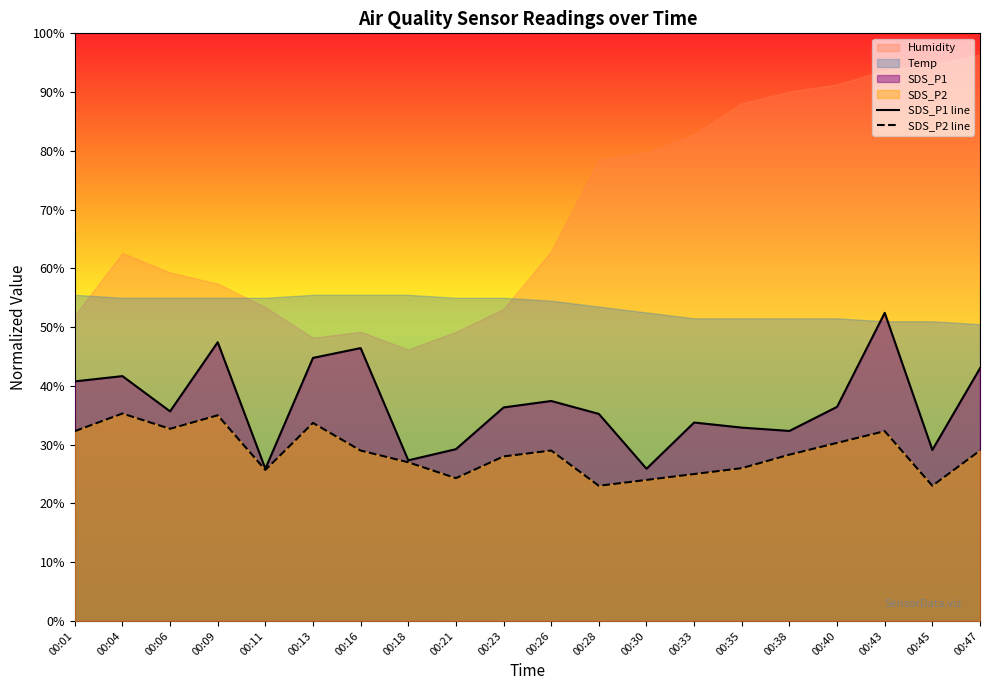

At which category does the chart reach its minimum across all series?

00:28